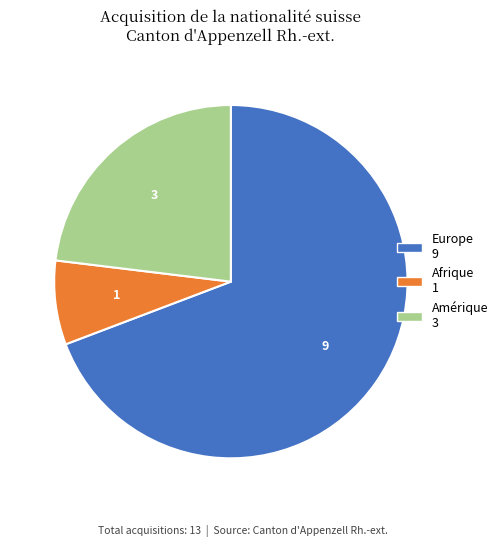

Is there any slice that represents more than half of the pie?

Yes